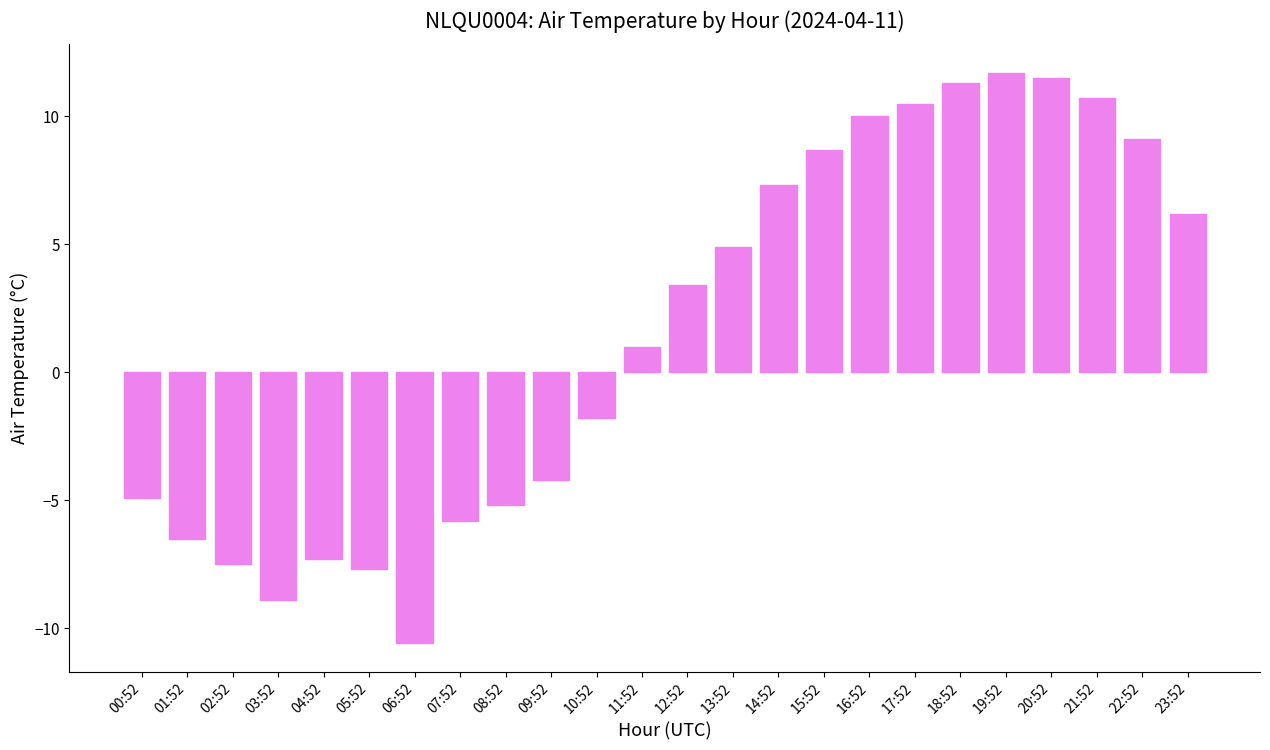

Which label corresponds to the largest value in the chart?

19:52